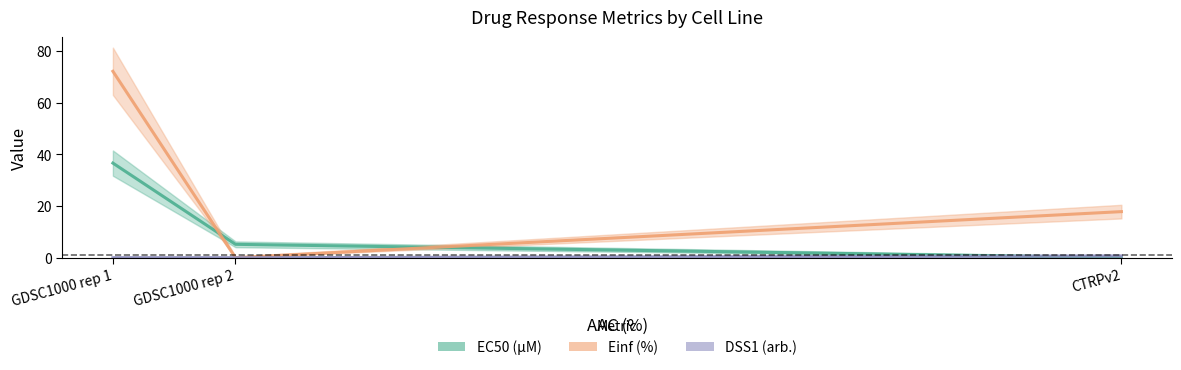

What is the label of the 3rd point from the left?

CTRPv2